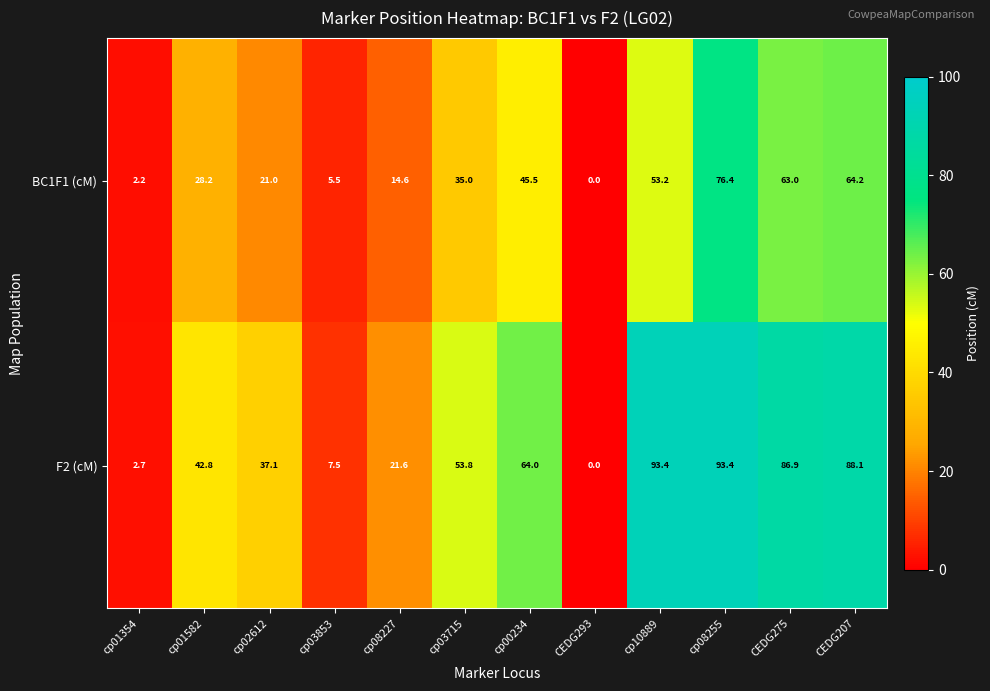

Reading left to right, what are all the values shown in this chart?

BC1F1 (cM): 2.2	28.2	21.0	5.5	14.6	35.0	45.5	0.0	53.2	76.4	63.0	64.2
F2 (cM): 2.7	42.8	37.1	7.5	21.6	53.8	64.0	0.0	93.4	93.4	86.9	88.1